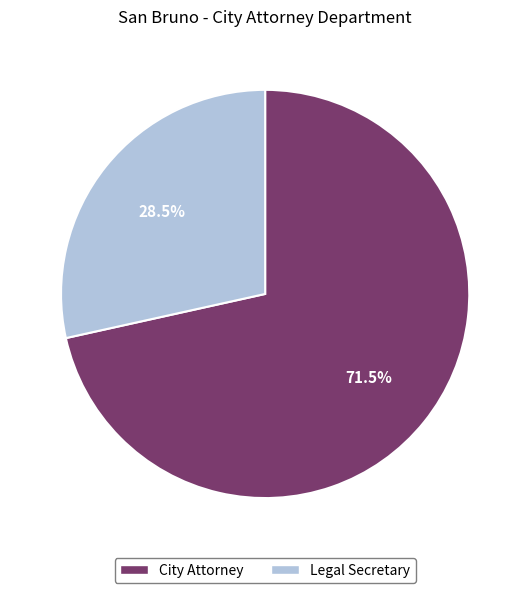

To the nearest percent, what is the average slice percentage?

50%